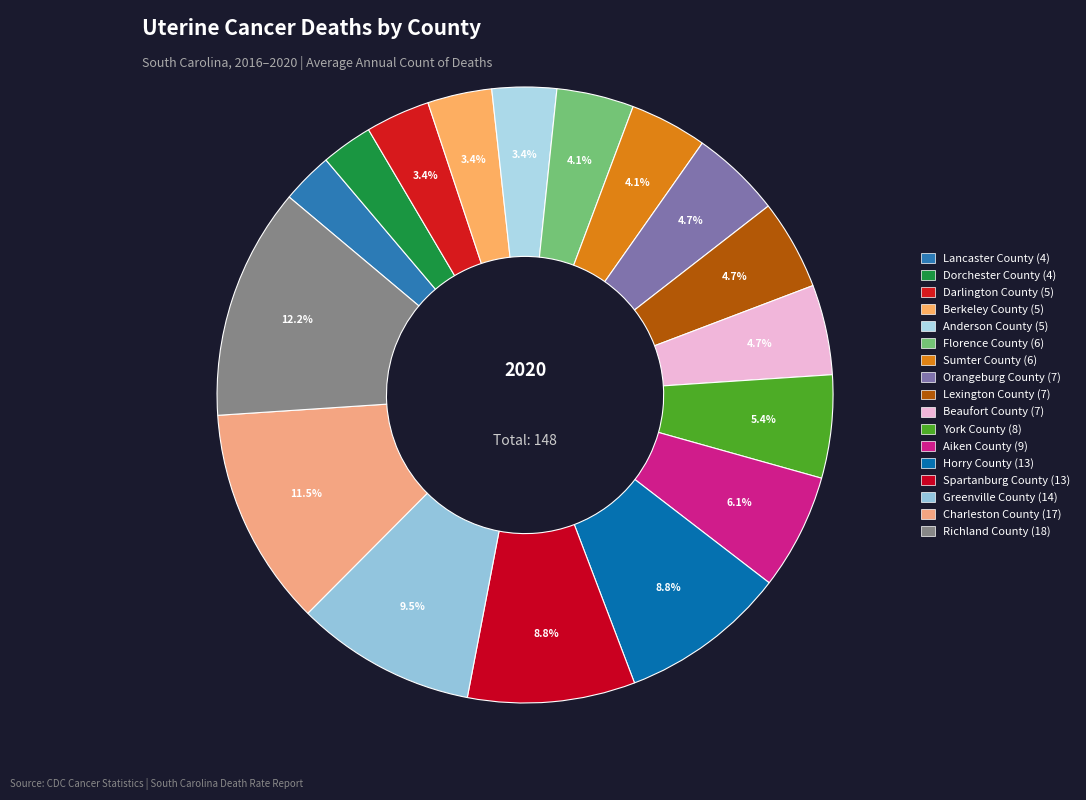

Which category has the biggest portion of the pie?

Richland County